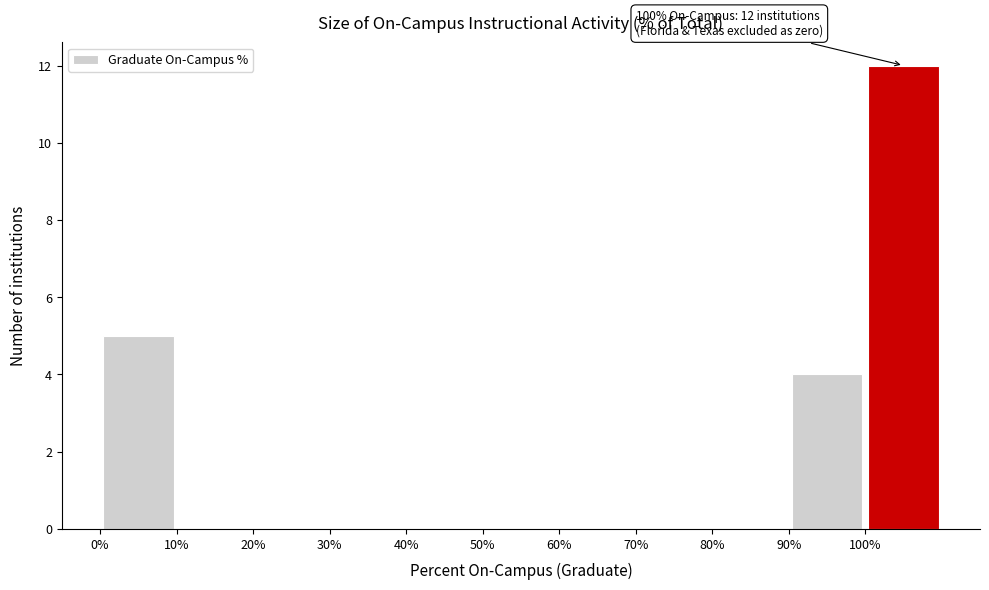

Over which range of the x-axis is the bar tallest?

100 to 110